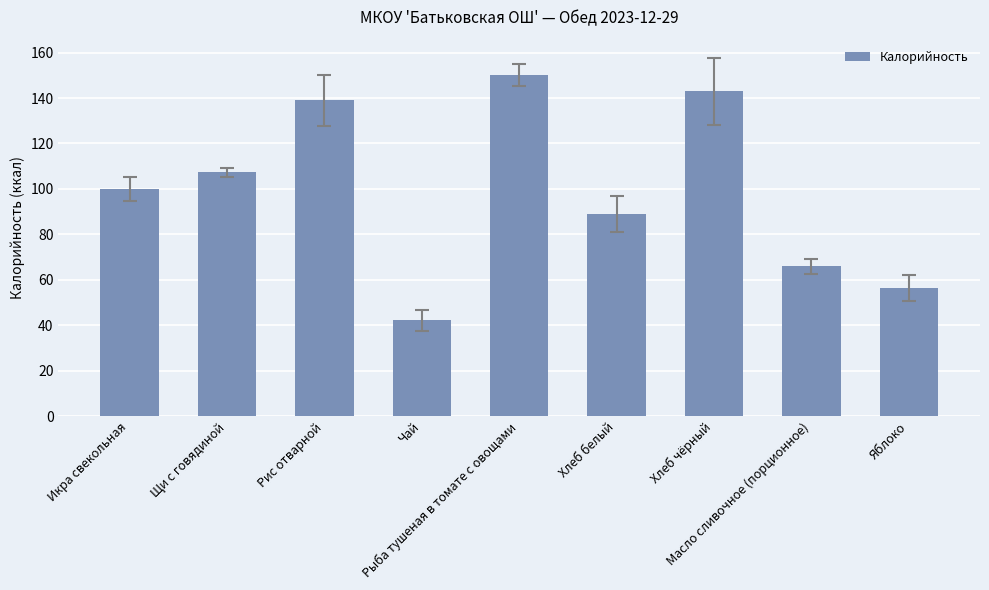

List the labels in order of value, smallest first.

Чай, Яблоко, Масло сливочное (порционное), Хлеб белый, Икра свекольная, Щи с говядиной, Рис отварной, Хлеб чёрный, Рыба тушеная в томате с овощами